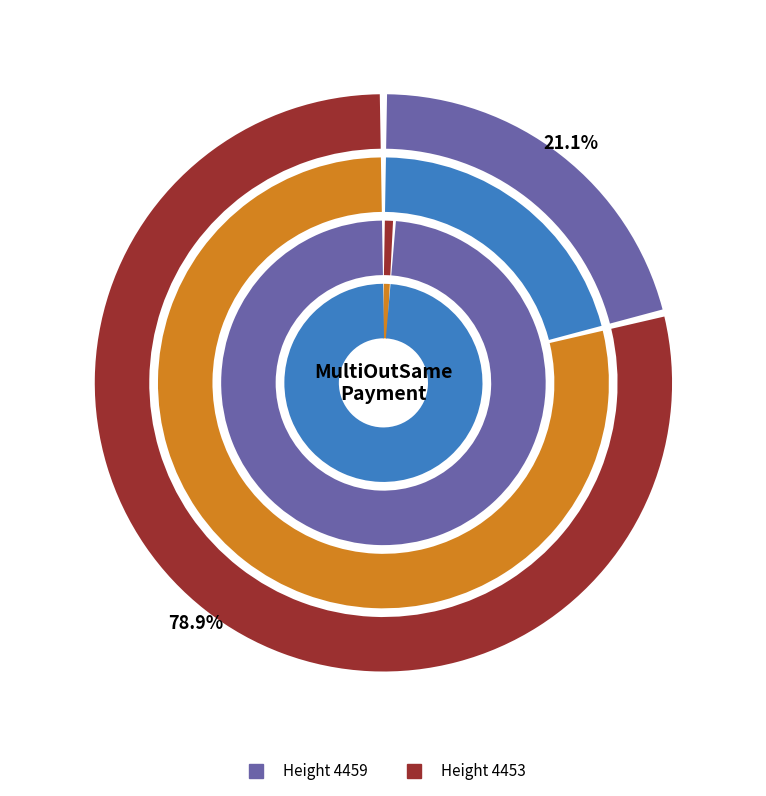

What is the largest slice in the pie chart?

4453